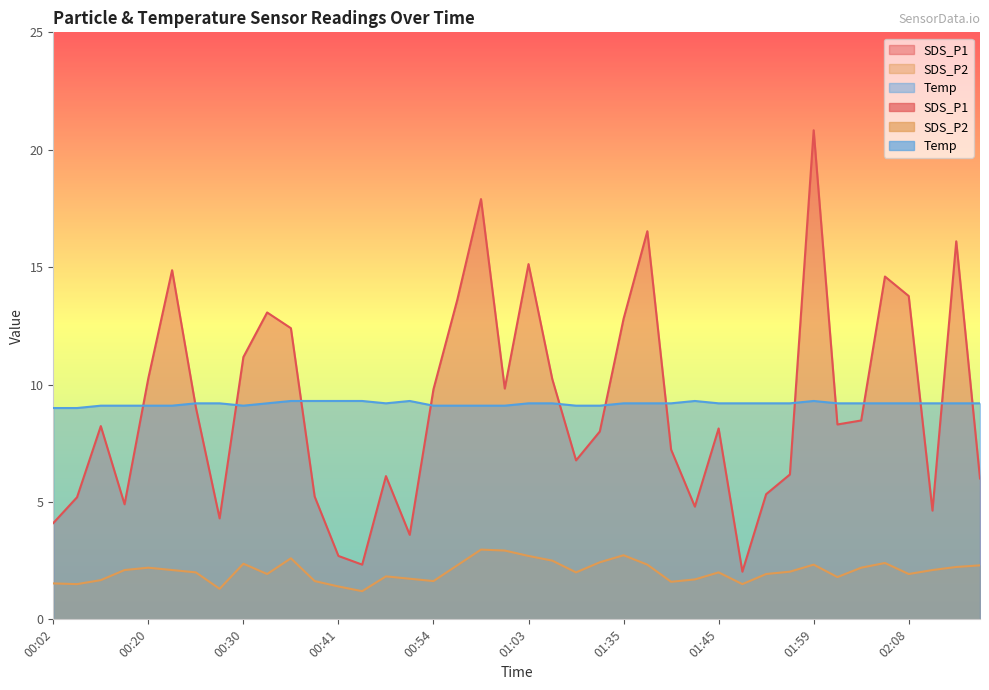

At which label does SDS_P2 first exceed 2?

00:12